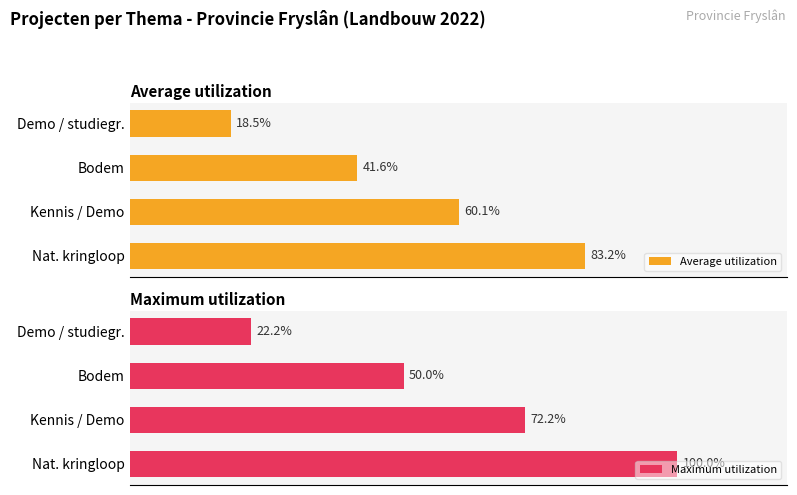

Rank the categories by Average utilization value from lowest to highest.

Demo / studiegr., Bodem, Kennis / Demo, Nat. kringloop